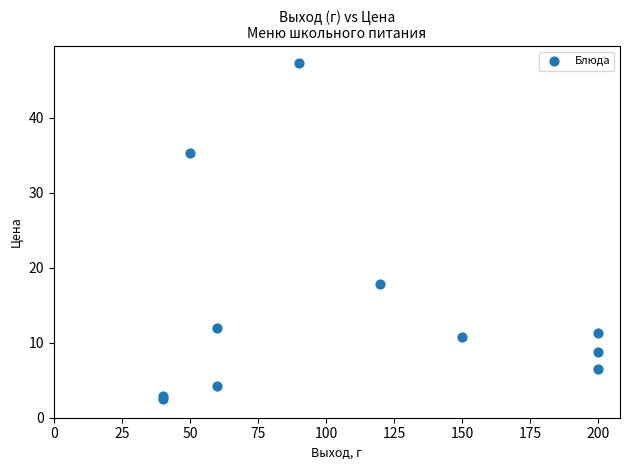

What Y value in the scatter plot is closest to 24?

17.8